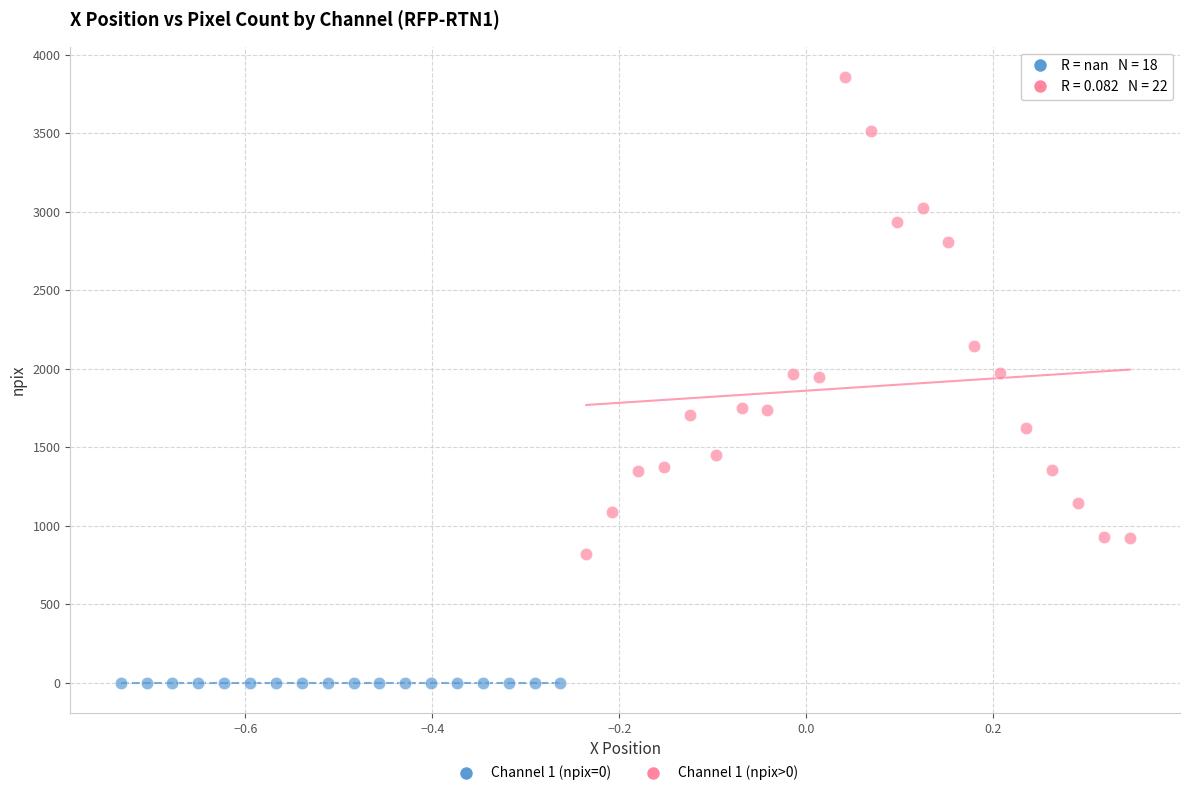

What are all the series names shown in the legend?

Channel 1 (npix=0), Channel 1 (npix>0)